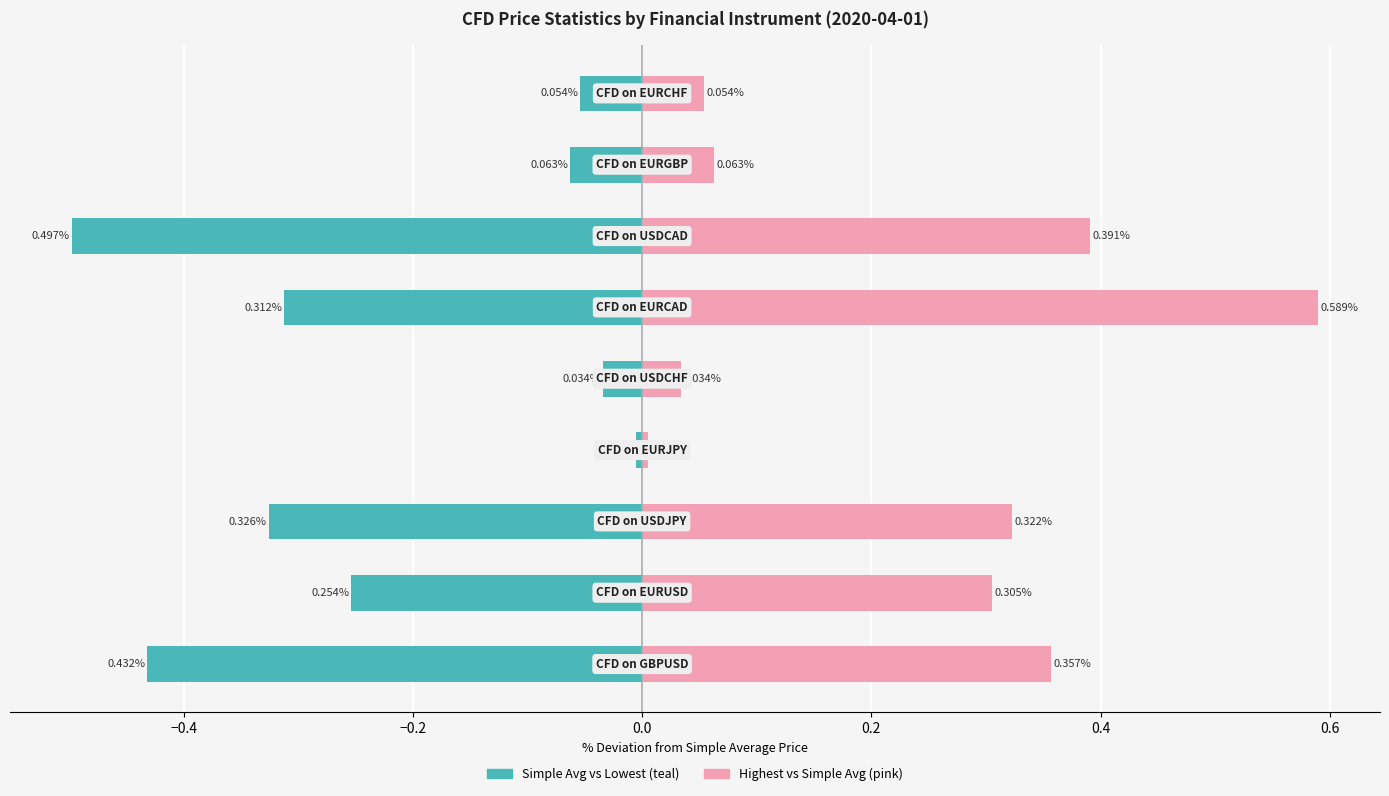

Which series has the largest range (max minus min)?

Highest vs Simple Avg